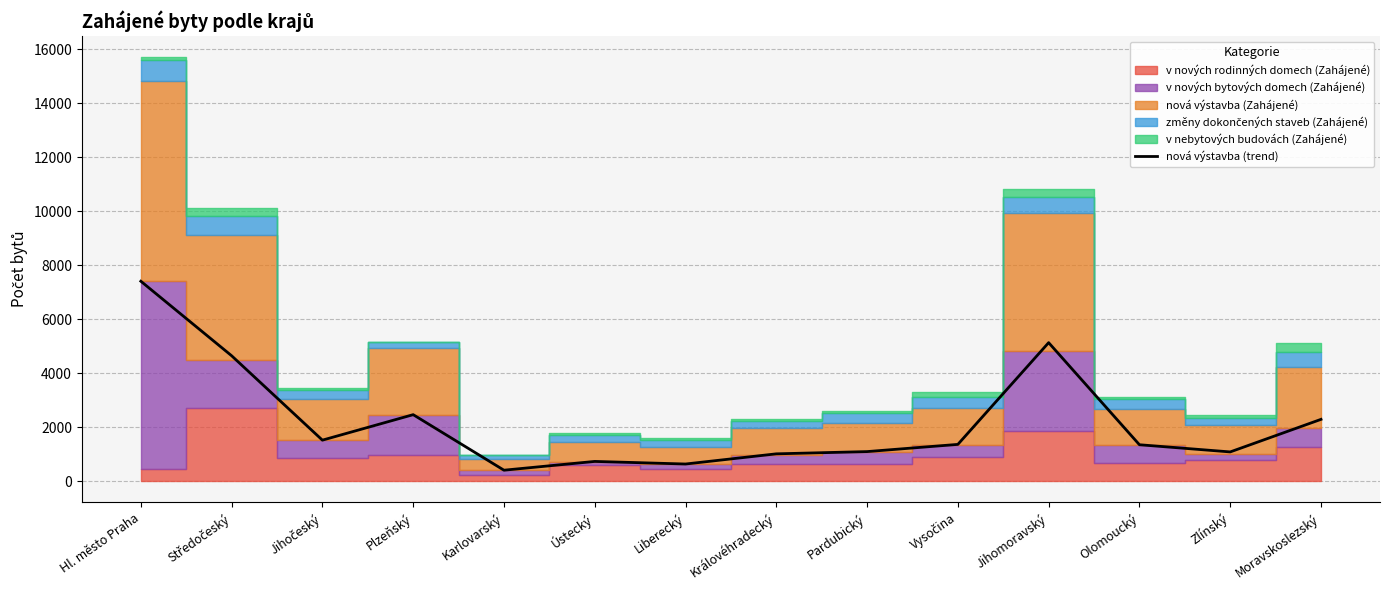

Where is the first local minimum?

Jihočeský